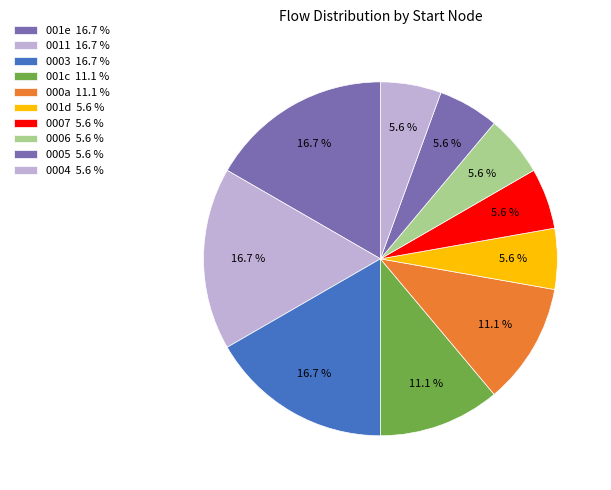

How many segments does this pie chart have?

10